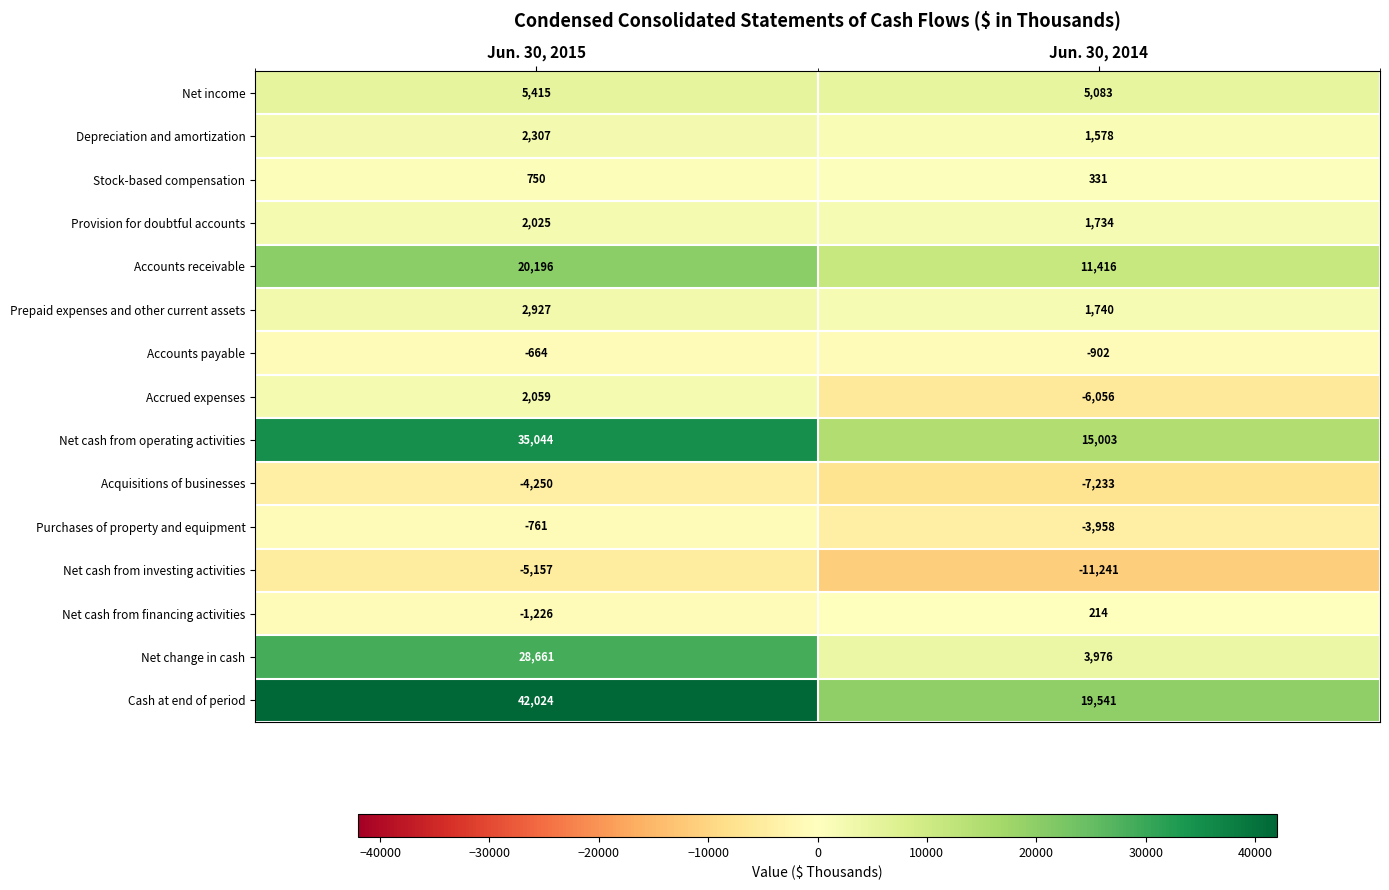

Where is Purchases of property and equipment nearest to the value -2359?

Jun. 30, 2015